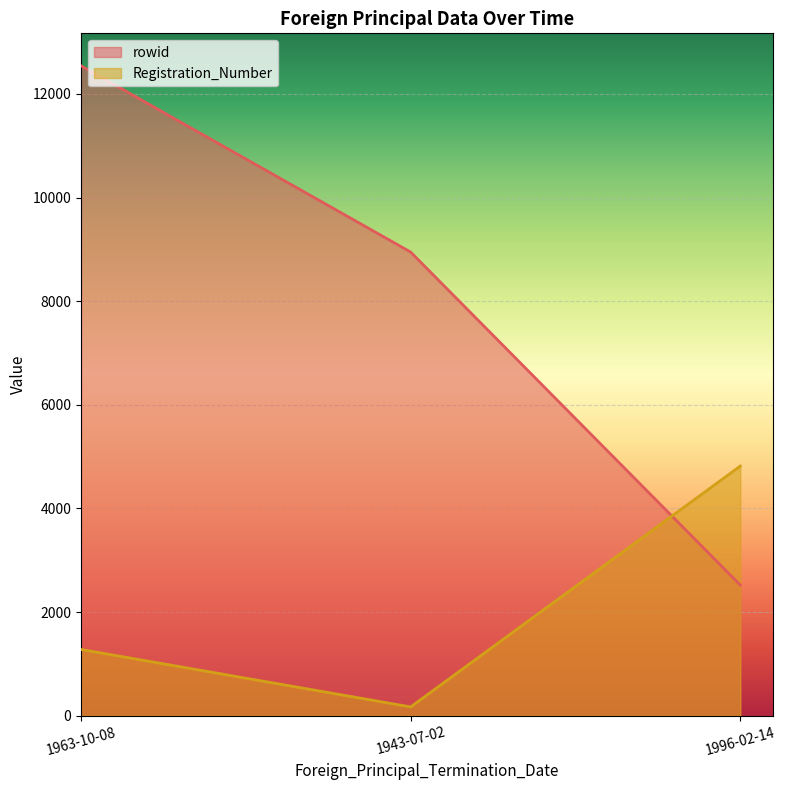

Reading left to right, extract all data points from this chart.

rowid: 12542	8948	2521
Registration_Number: 1279	170	4818